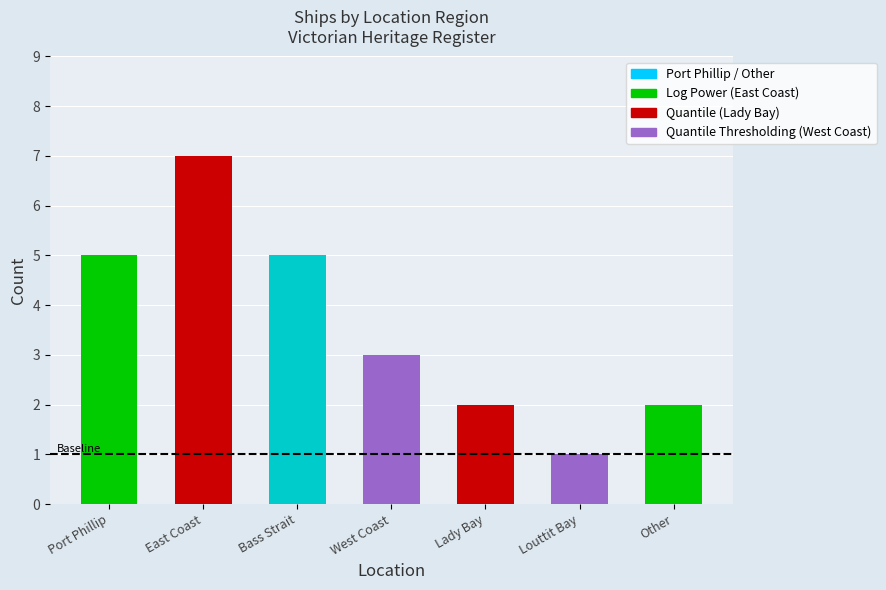

Which label corresponds to the largest value in the chart?

East Coast